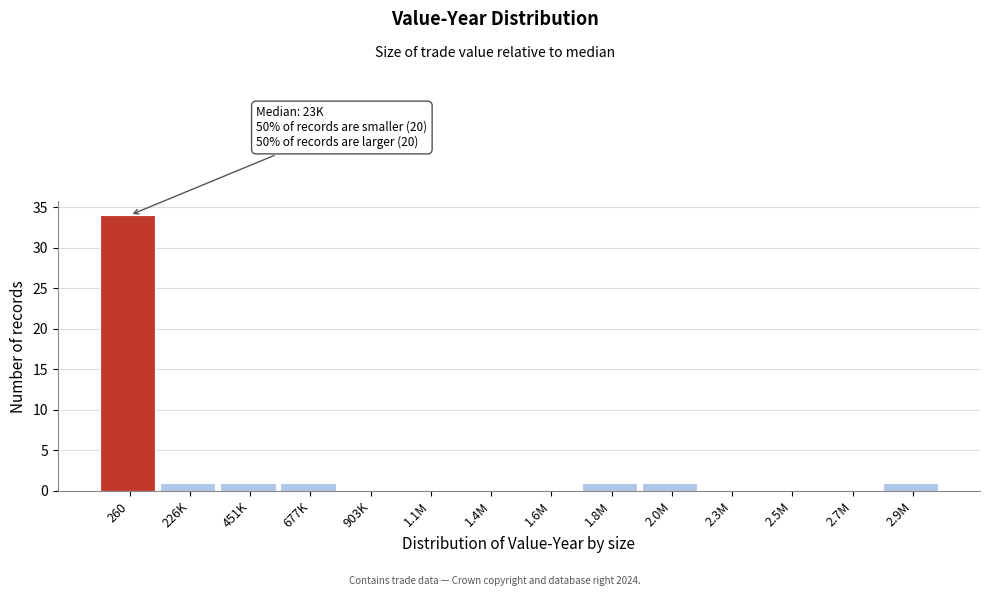

Reading right to left, what are all the values shown in this chart?

2.9M=1	2.7M=0	2.5M=0	2.3M=0	2.0M=1	1.8M=1	1.6M=0	1.4M=0	1.1M=0	903K=0	677K=1	451K=1	226K=1	260=34